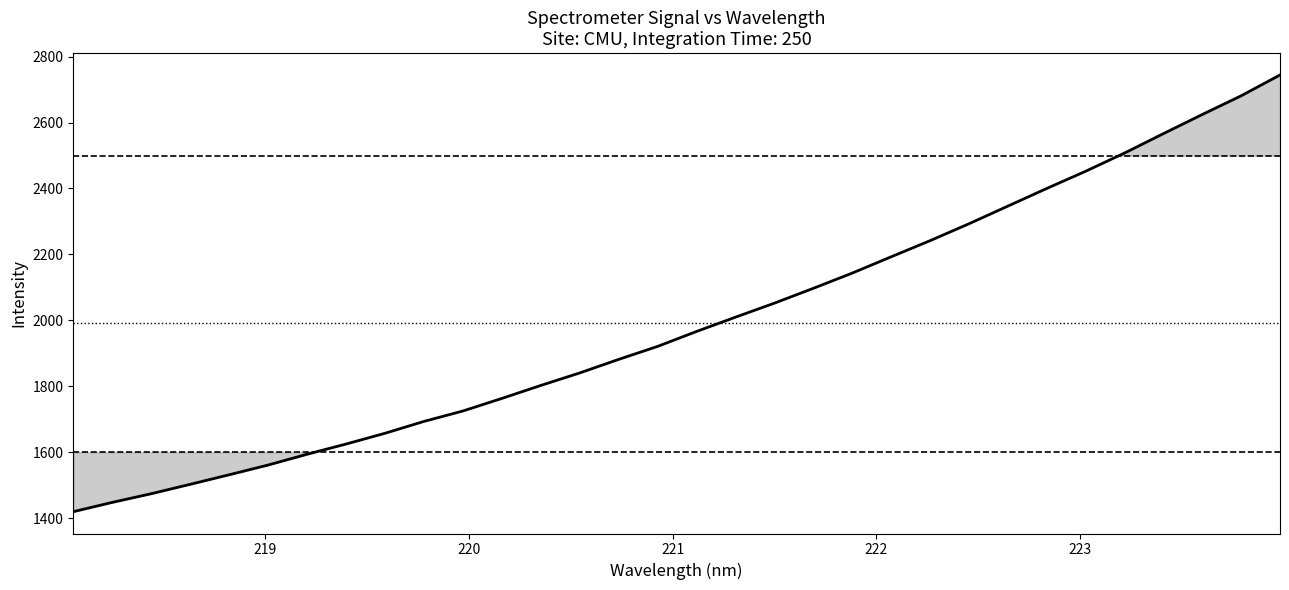

What is the difference between the maximum and minimum values?

1324.7